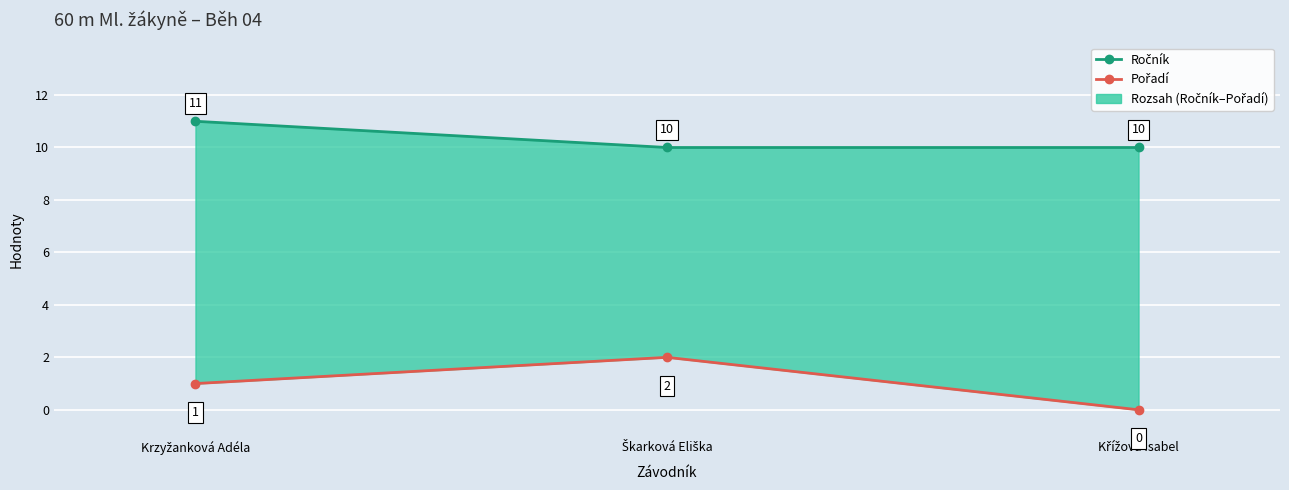

What is the difference between the Pořadí values at Škarková Eliška and Křížová Isabel?

2